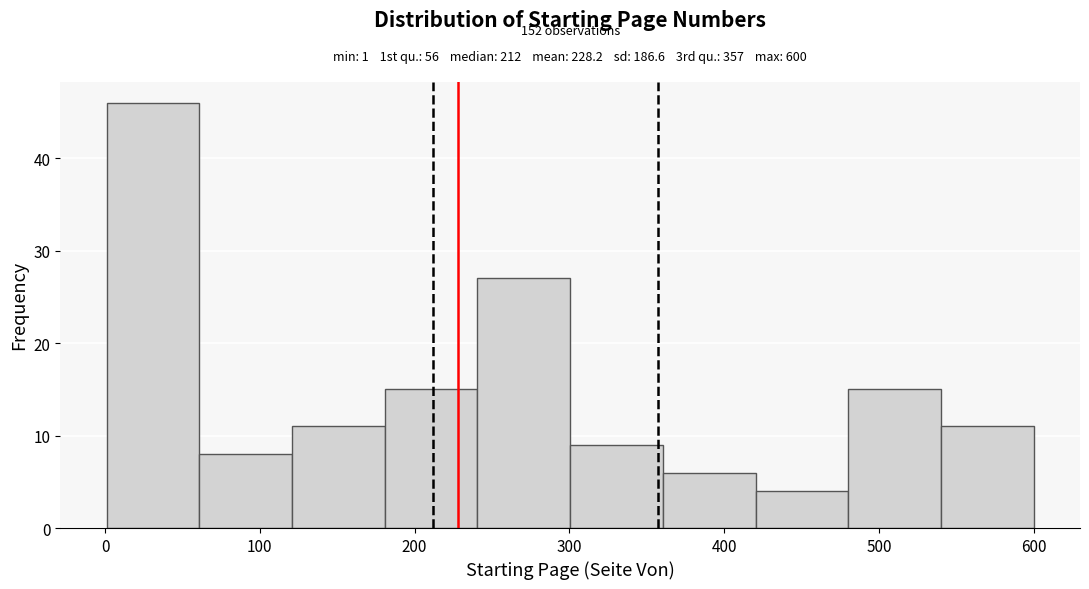

Which range on the x-axis has the tallest bar?

0 to 60